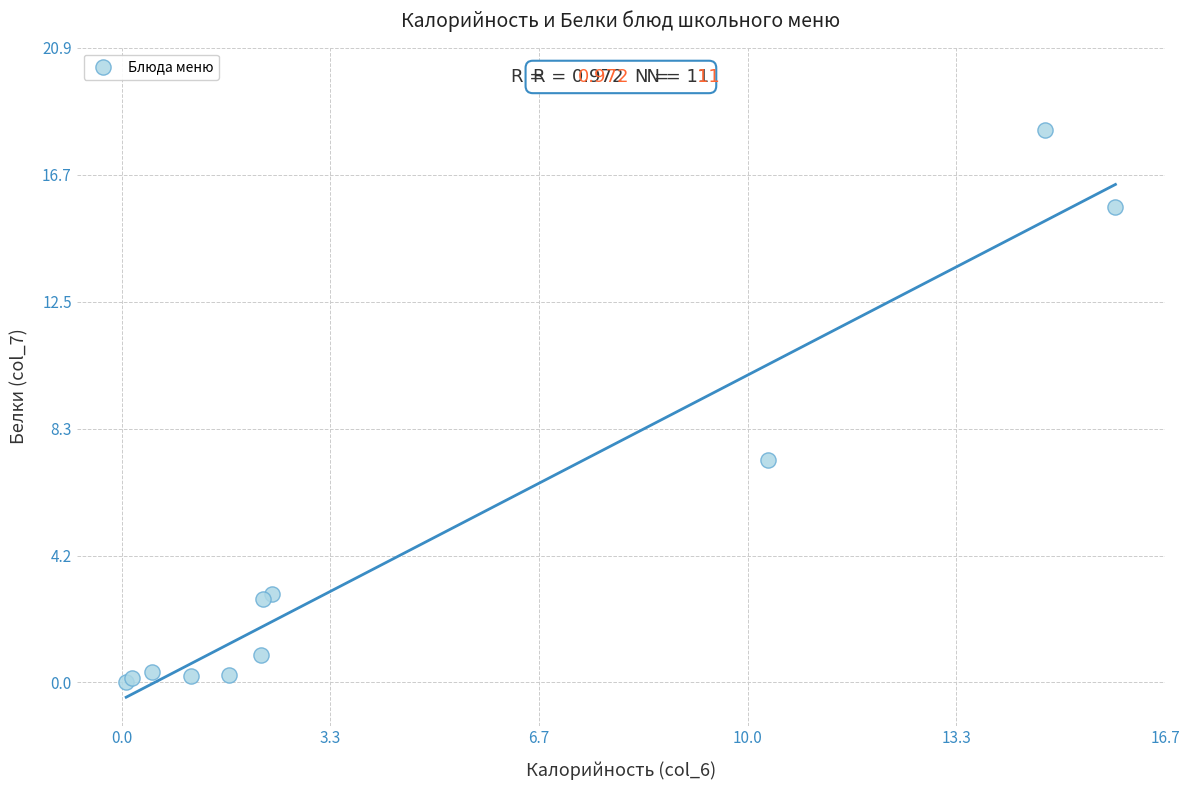

What Y value in the scatter plot is closest to 9?

7.3